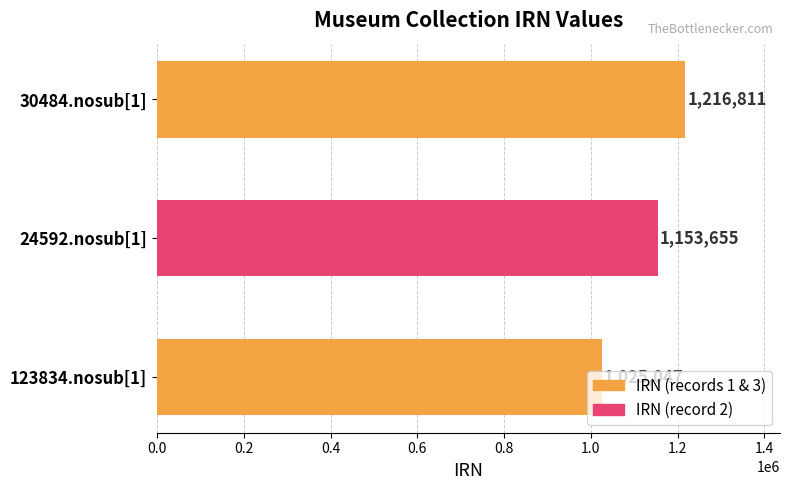

List the labels in order of value, smallest first.

123834.nosub[1], 24592.nosub[1], 30484.nosub[1]